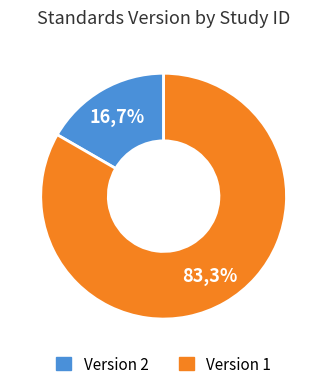

Is WWHV014603 the majority of the pie?

No